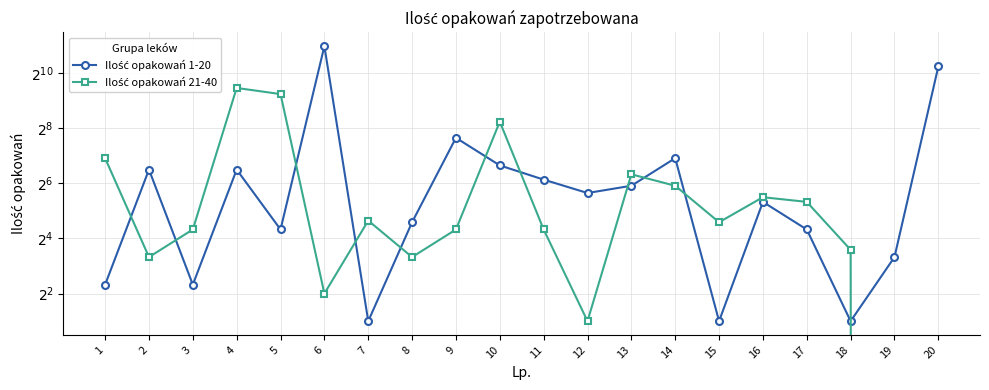

Where is Ilość opakowań 21-40 nearest to the value 350?

10